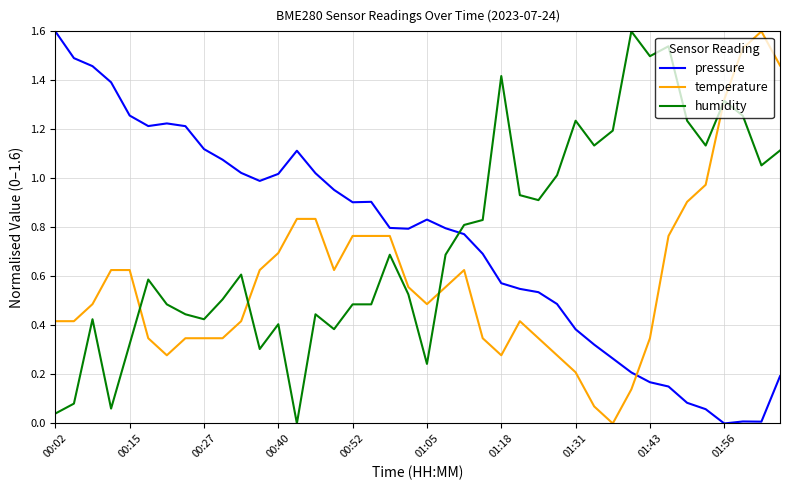

What is the greatest value displayed?

1.6